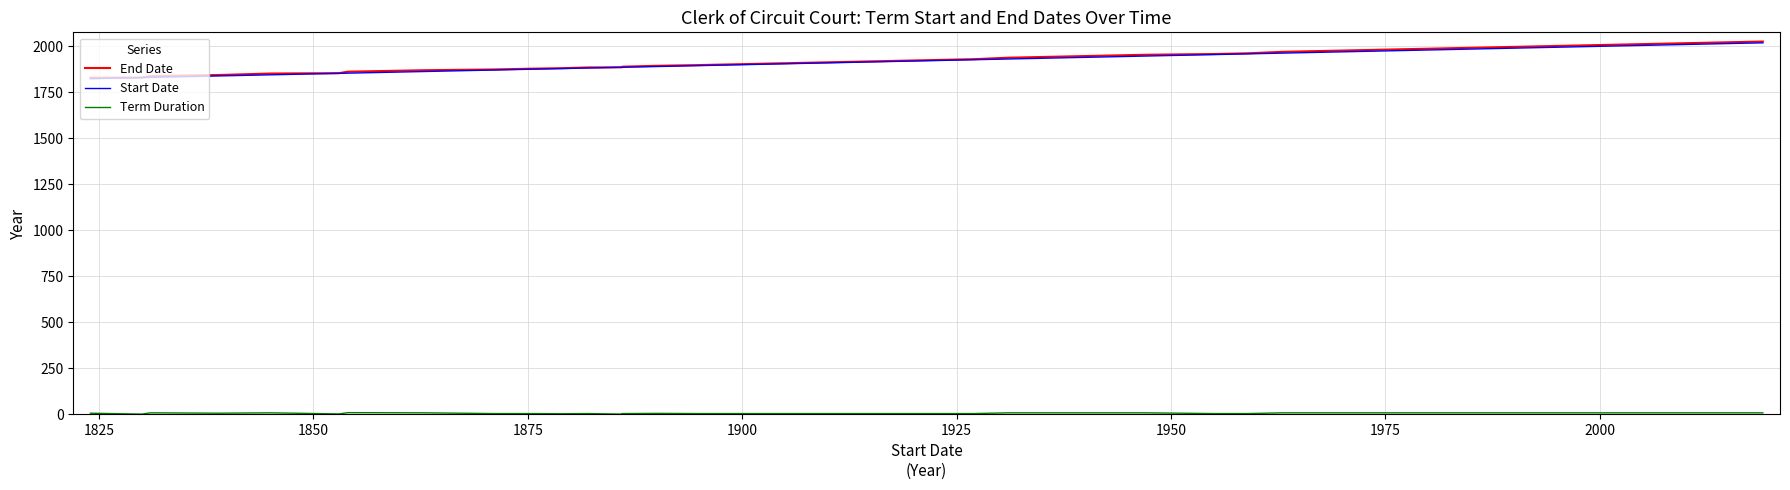

How many distinct data groups are displayed?

3